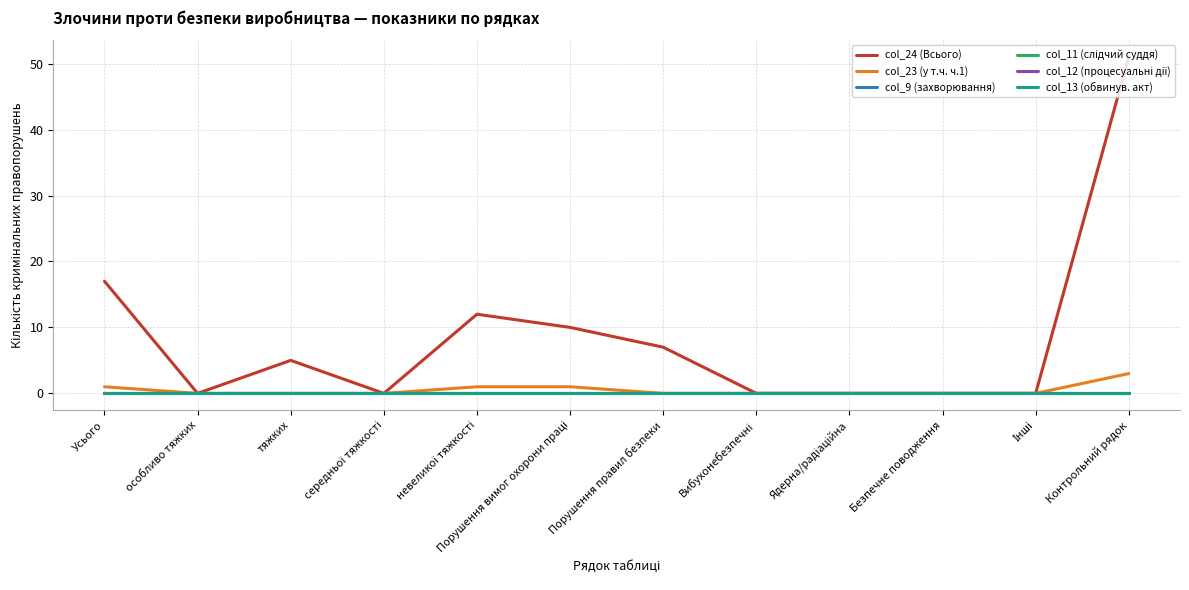

Reading left to right, extract all data points from this chart.

col_24 (Всього): Усього=17	особливо тяжких=0	тяжких=5	середньої тяжкості=0	невеликої тяжкості=12	Порушення вимог охорони праці=10	Порушення правил безпеки=7	Вибухонебезпечні=0	Ядерна/радіаційна=0	Безпечне поводження=0	Інші=0	Контрольний рядок=51
col_23 (у т.ч. ч.1): Усього=1	особливо тяжких=0	тяжких=0	середньої тяжкості=0	невеликої тяжкості=1	Порушення вимог охорони праці=1	Порушення правил безпеки=0	Вибухонебезпечні=0	Ядерна/радіаційна=0	Безпечне поводження=0	Інші=0	Контрольний рядок=3
col_9 (захворювання): Усього=0	особливо тяжких=0	тяжких=0	середньої тяжкості=0	невеликої тяжкості=0	Порушення вимог охорони праці=0	Порушення правил безпеки=0	Вибухонебезпечні=0	Ядерна/радіаційна=0	Безпечне поводження=0	Інші=0	Контрольний рядок=0
col_11 (слідчий суддя): Усього=0	особливо тяжких=0	тяжких=0	середньої тяжкості=0	невеликої тяжкості=0	Порушення вимог охорони праці=0	Порушення правил безпеки=0	Вибухонебезпечні=0	Ядерна/радіаційна=0	Безпечне поводження=0	Інші=0	Контрольний рядок=0
col_12 (процесуальні дії): Усього=0	особливо тяжких=0	тяжких=0	середньої тяжкості=0	невеликої тяжкості=0	Порушення вимог охорони праці=0	Порушення правил безпеки=0	Вибухонебезпечні=0	Ядерна/радіаційна=0	Безпечне поводження=0	Інші=0	Контрольний рядок=0
col_13 (обвинув. акт): Усього=0	особливо тяжких=0	тяжких=0	середньої тяжкості=0	невеликої тяжкості=0	Порушення вимог охорони праці=0	Порушення правил безпеки=0	Вибухонебезпечні=0	Ядерна/радіаційна=0	Безпечне поводження=0	Інші=0	Контрольний рядок=0